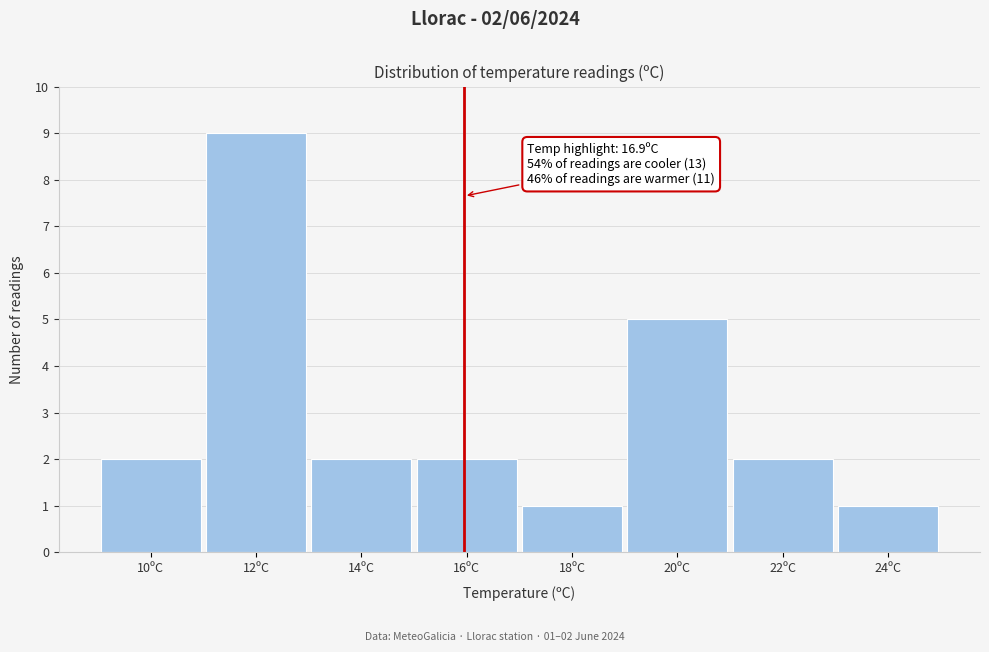

Reading left to right, extract all data points from this chart.

10ºC=2	12ºC=9	14ºC=2	16ºC=2	18ºC=1	20ºC=5	22ºC=2	24ºC=1